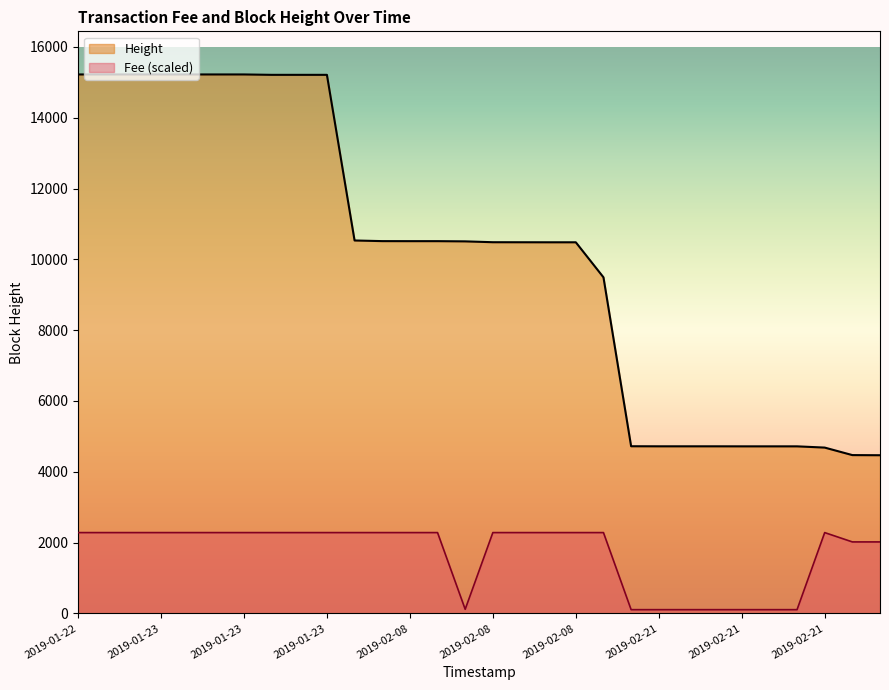

How many values in the Height series exceed 10508?

14